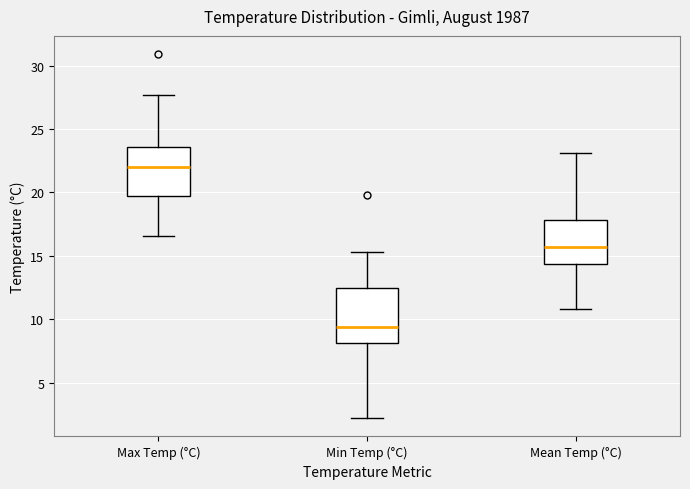

Where does the median line of the box for Min Temp (°C) sit on the y-axis? The values are not printed on the chart, so give them approximately, as read against the axis.

9.5